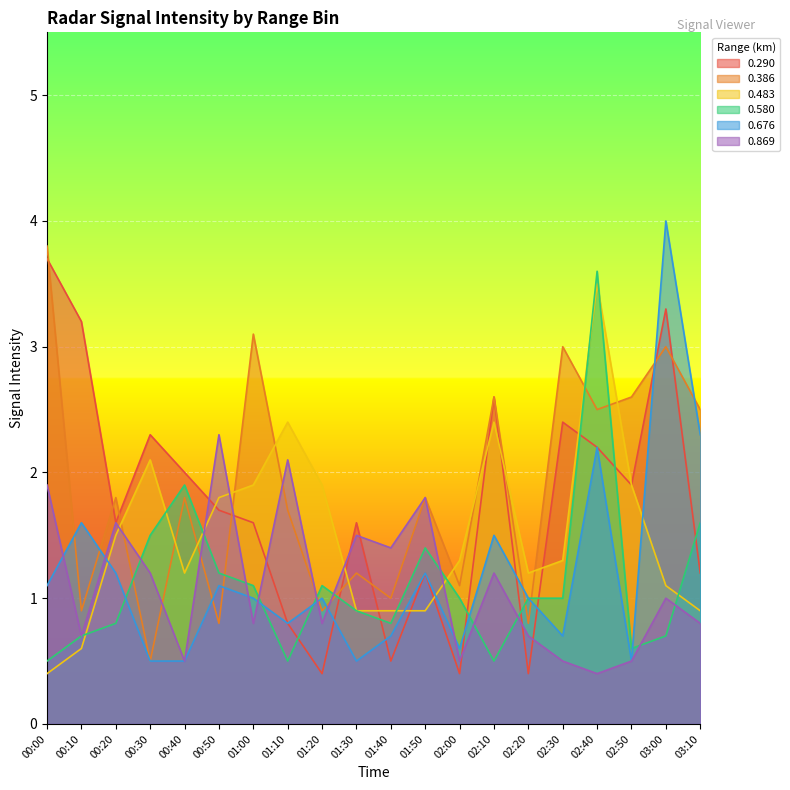

What is the label of the 10th point from the right?

01:40